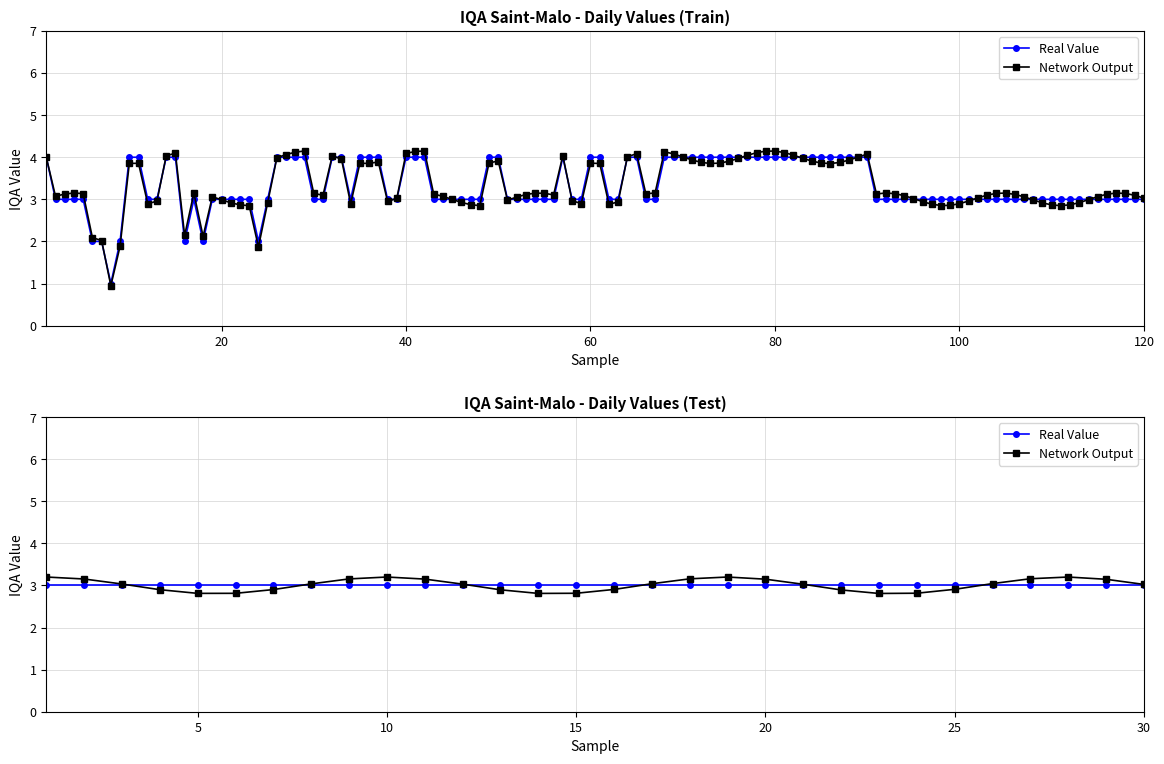

Rank the series by their average value, from highest to lowest.

Network Output, Real Value